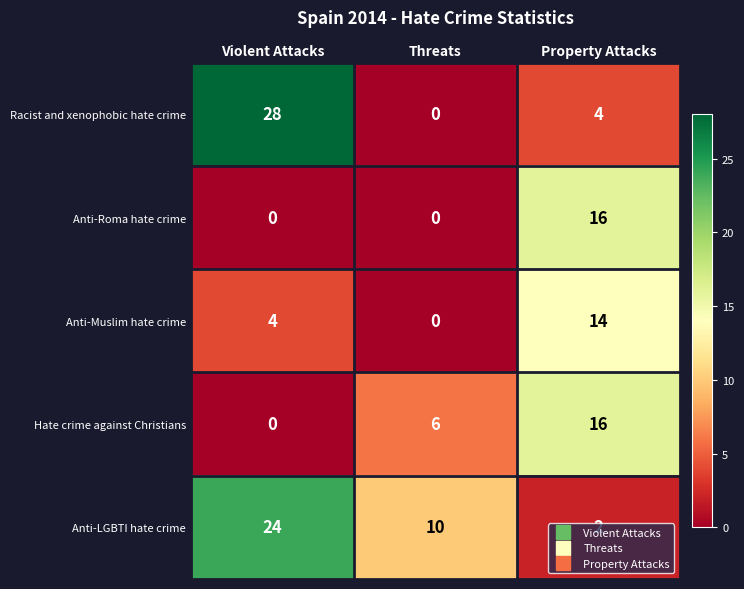

At which category does the chart reach its peak across all series?

Violent Attacks